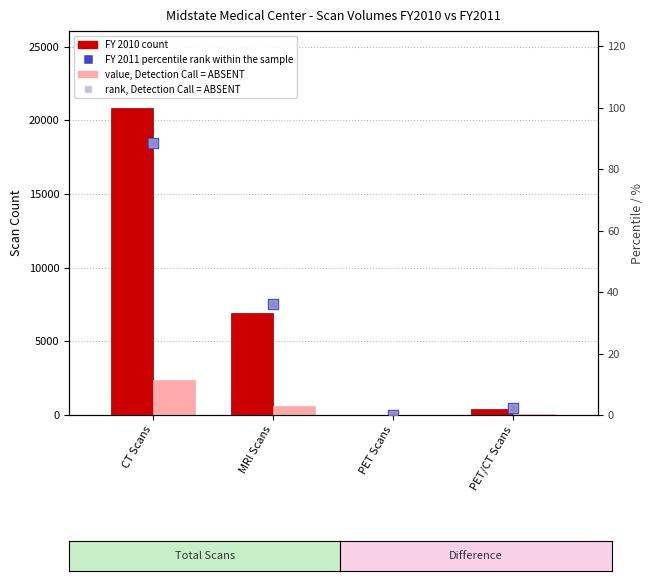

Which series has the widest spread of Y values?

FY 2010 count